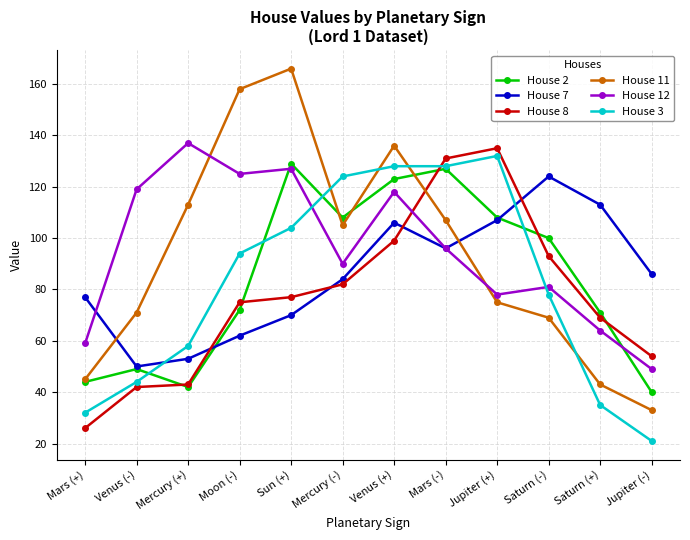

Which series ends up on top after the final intersection of House 12 and House 11?

House 12